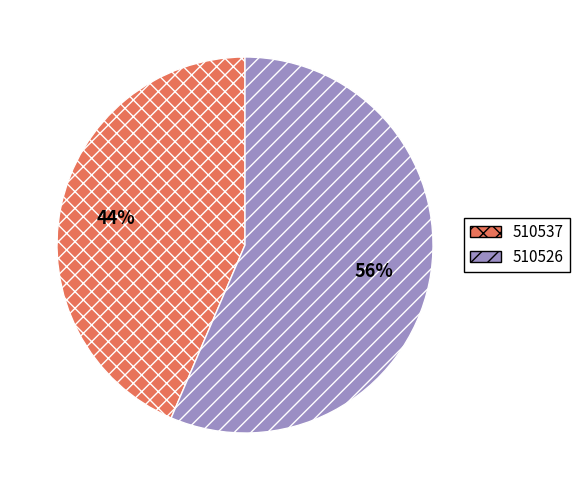

What percentage is the 510537 slice, to the nearest percent?

44%